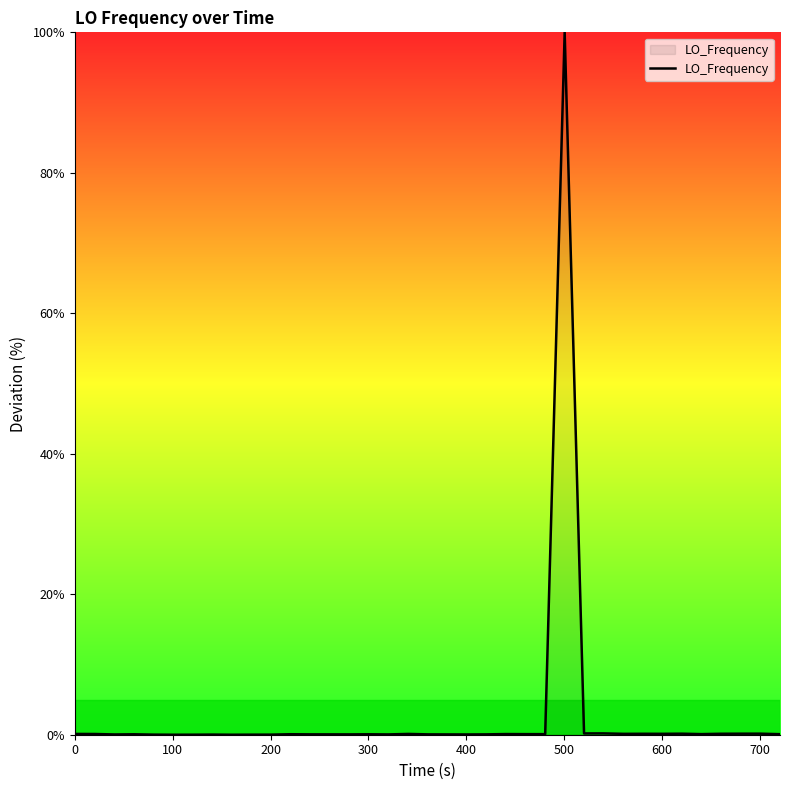

What is the greatest value displayed?

100.0